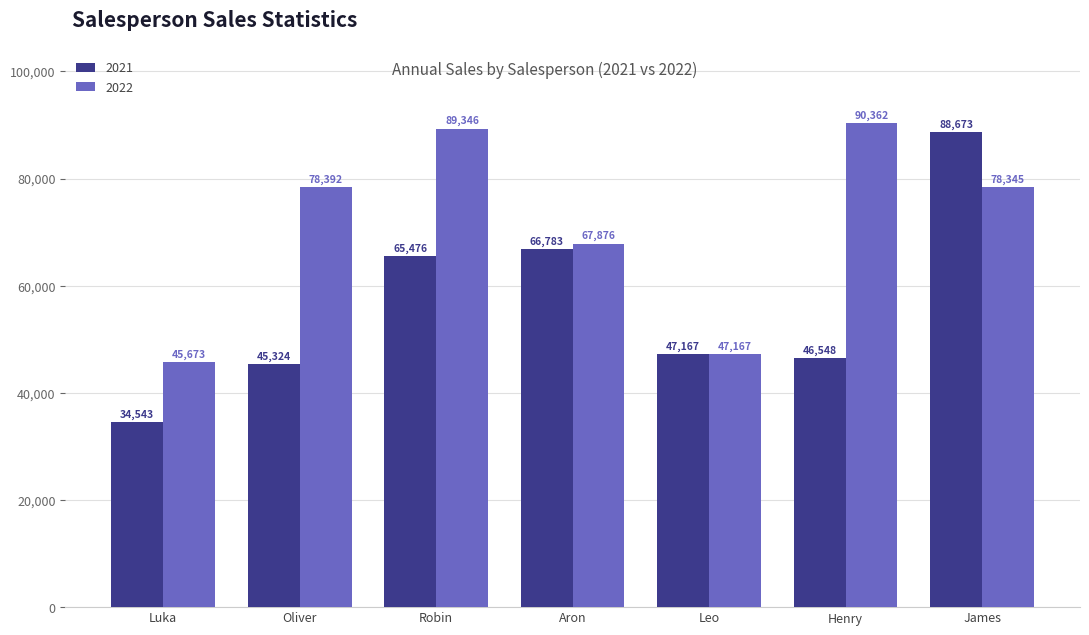

How many bars are there in total?

14